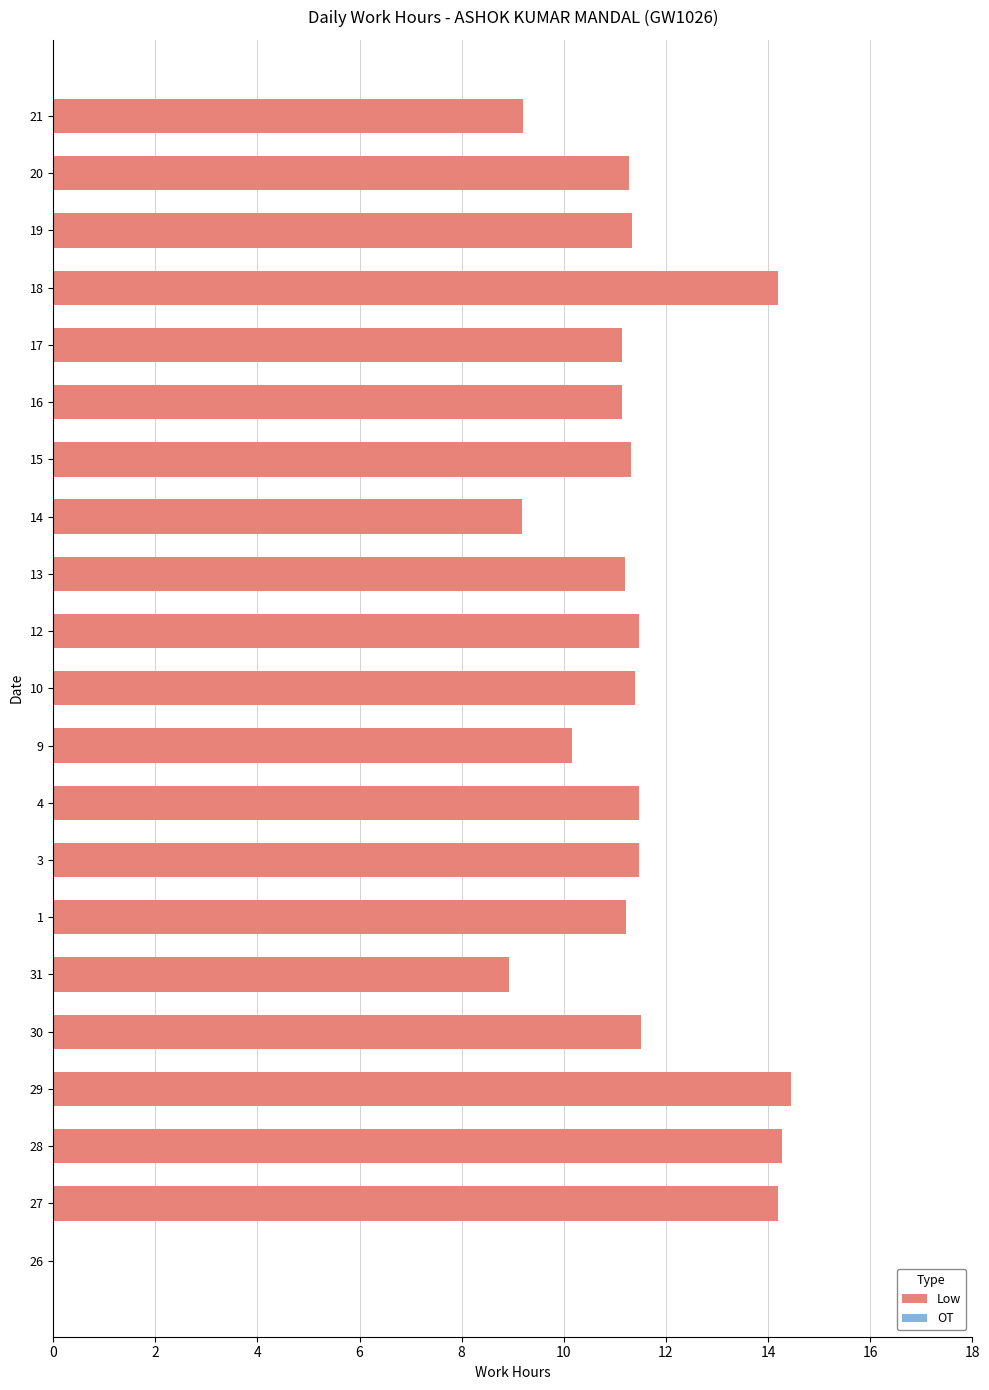

The value at 10 is 5.5. True or false?

False